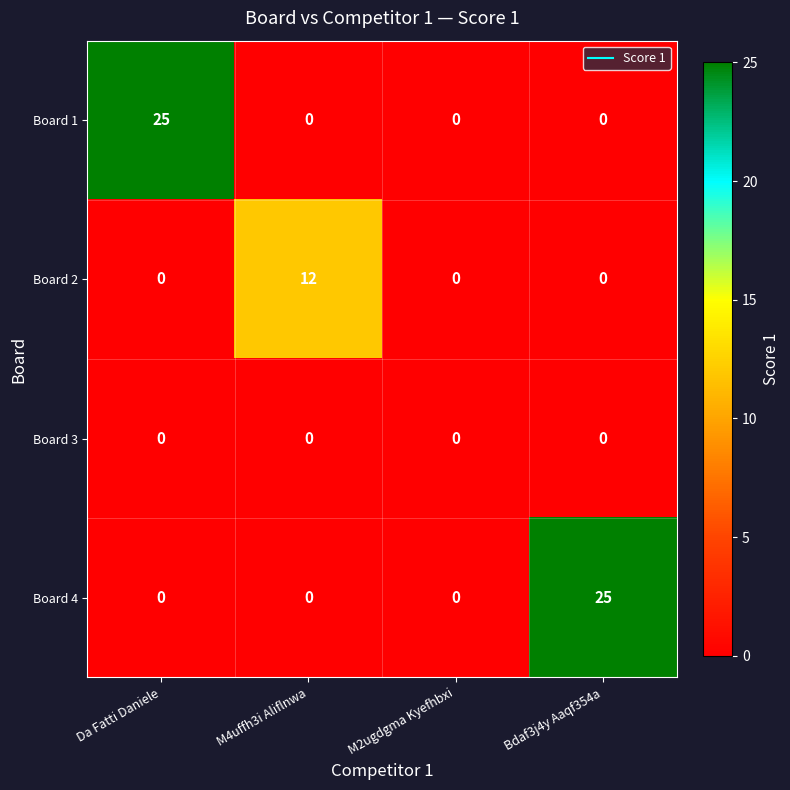

What is the average value of the Board 1 series?

6